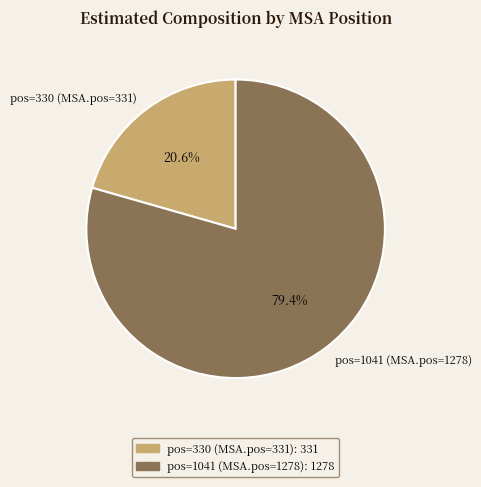

Does pos=1041 (MSA.pos=1278) represent more than half of the total?

Yes